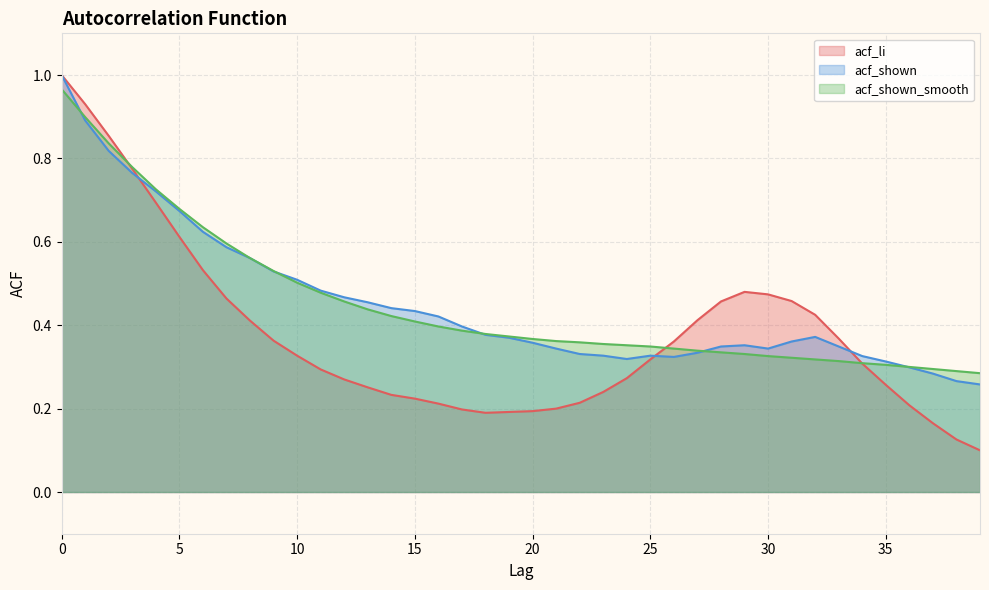

Reading left to right, extract all data points from this chart.

acf_li: 1.0	0.9	0.9	0.8	0.7	0.6	0.5	0.5	0.4	0.4	0.3	0.3	0.3	0.3	0.2	0.2	0.2	0.2	0.2	0.2	0.2	0.2	0.2	0.2	0.3	0.3	0.4	0.4	0.5	0.5	0.5	0.5	0.4	0.4	0.3	0.3	0.2	0.2	0.1	0.1
acf_shown: 1.0	0.9	0.8	0.8	0.7	0.7	0.6	0.6	0.6	0.5	0.5	0.5	0.5	0.5	0.4	0.4	0.4	0.4	0.4	0.4	0.4	0.3	0.3	0.3	0.3	0.3	0.3	0.3	0.3	0.4	0.3	0.4	0.4	0.3	0.3	0.3	0.3	0.3	0.3	0.3
acf_shown_smooth: 1.0	0.9	0.8	0.8	0.7	0.7	0.6	0.6	0.6	0.5	0.5	0.5	0.5	0.4	0.4	0.4	0.4	0.4	0.4	0.4	0.4	0.4	0.4	0.4	0.4	0.3	0.3	0.3	0.3	0.3	0.3	0.3	0.3	0.3	0.3	0.3	0.3	0.3	0.3	0.3